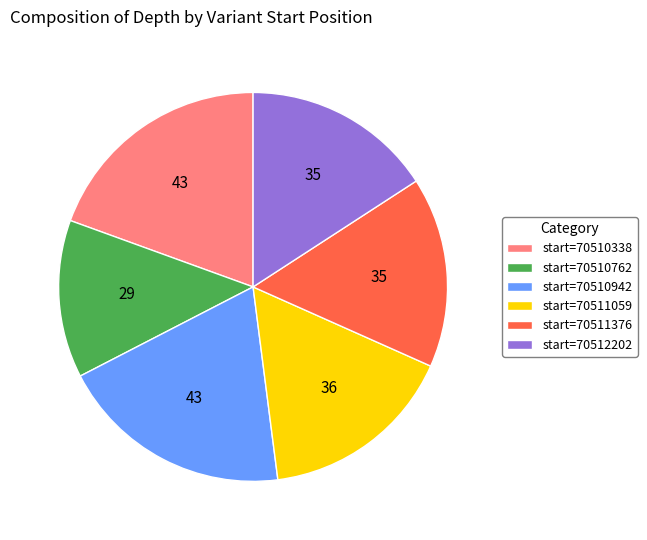

How many slices are in this pie chart?

6